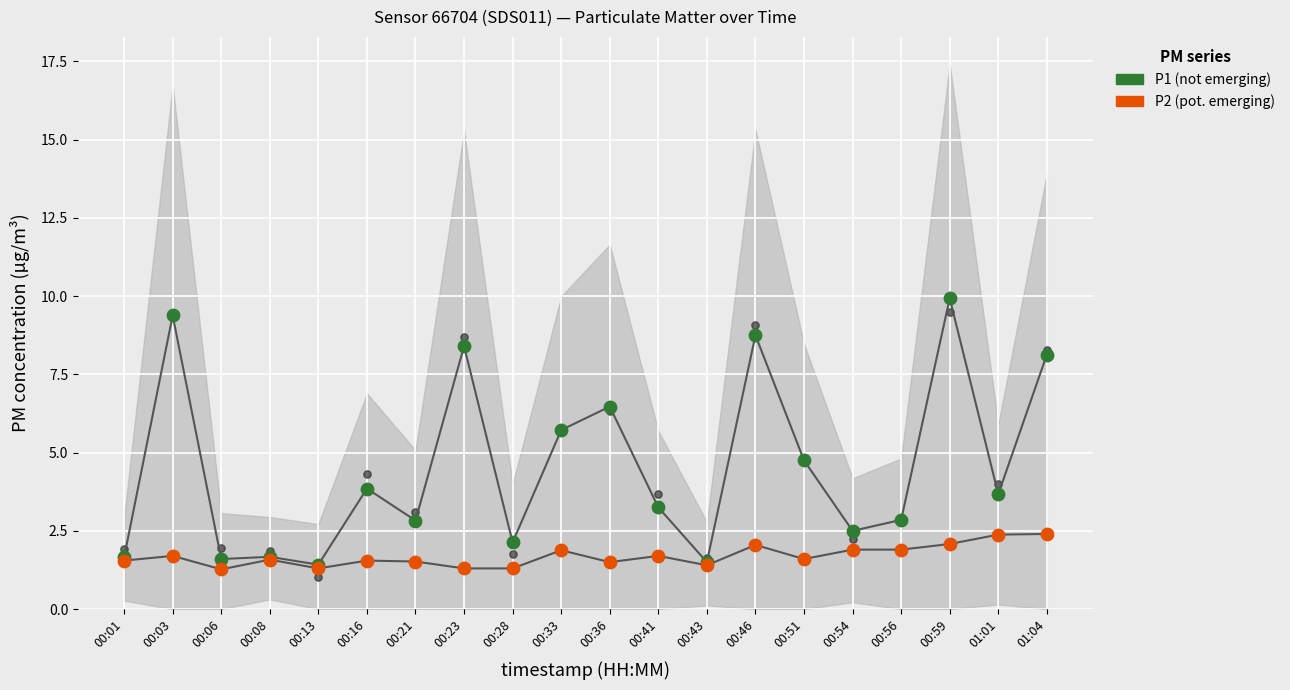

Which series has the largest Y range (max minus min)?

P1 (not emerging)